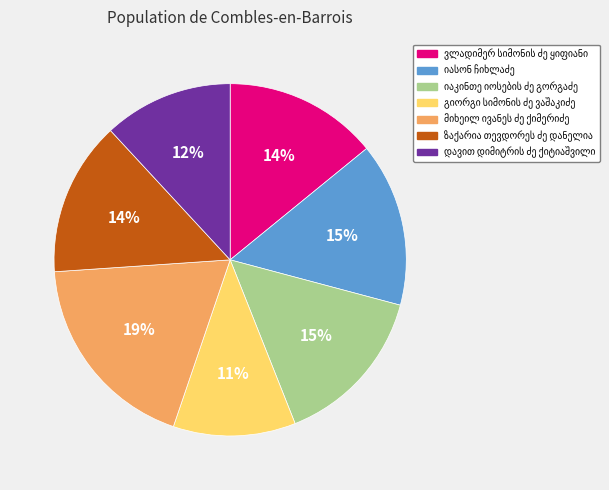

Is there a majority slice in this chart?

No